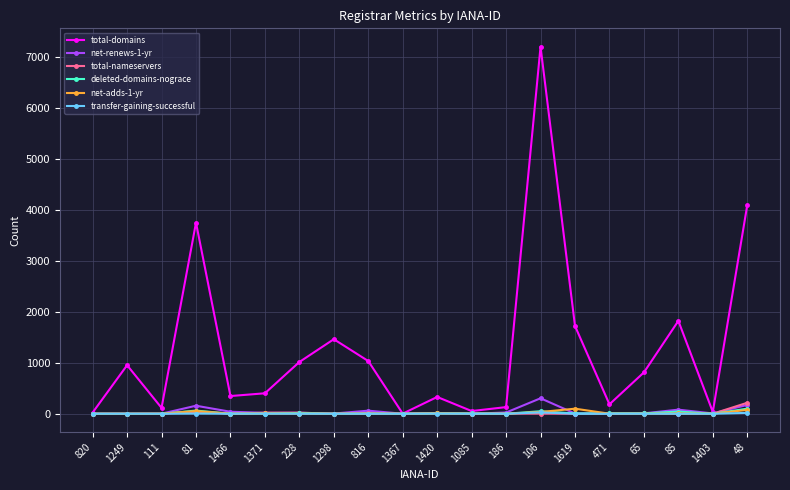

Which series has the largest total across all categories?

total-domains